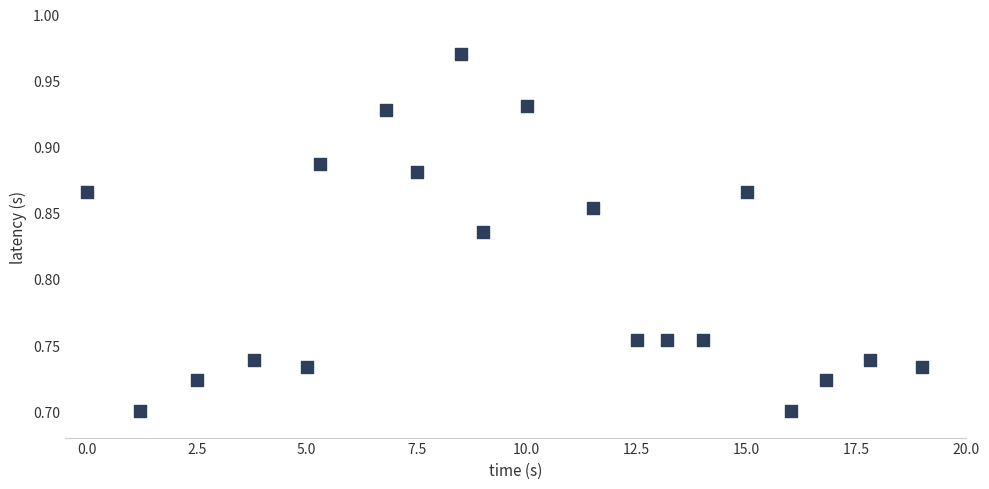

What is the range of Y values (max minus min)?

0.3